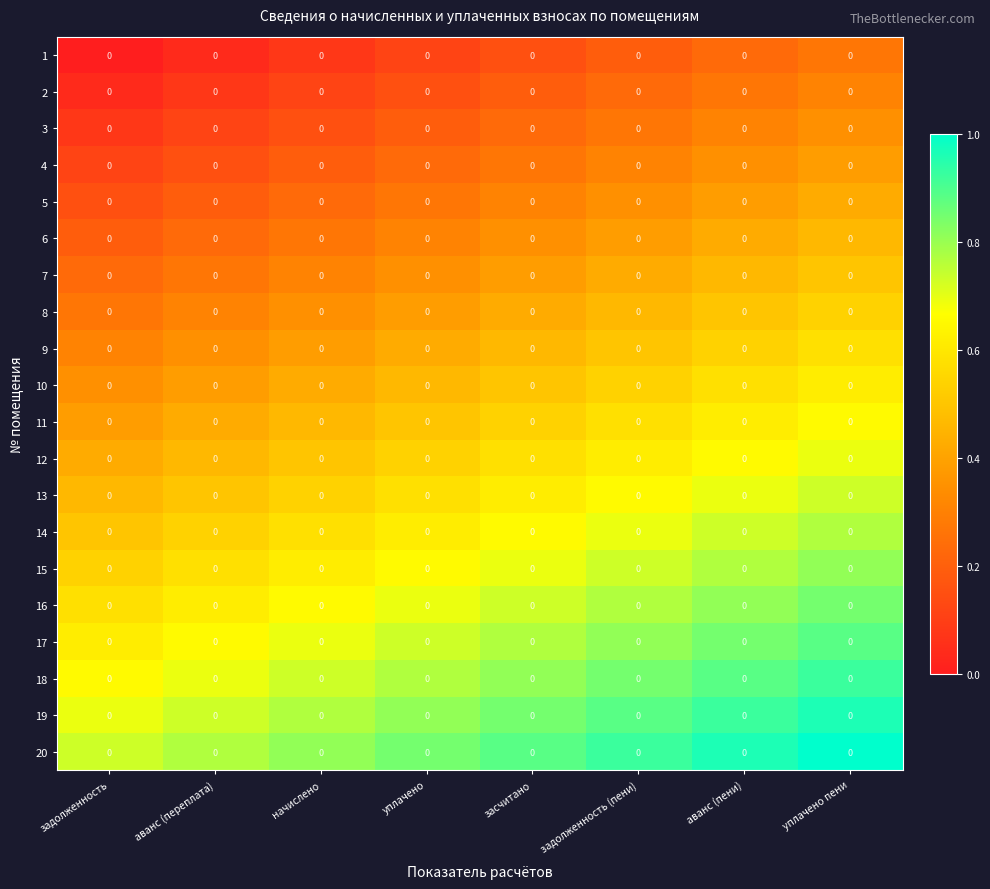

Which label corresponds to the largest value in the chart?

уплачено пени